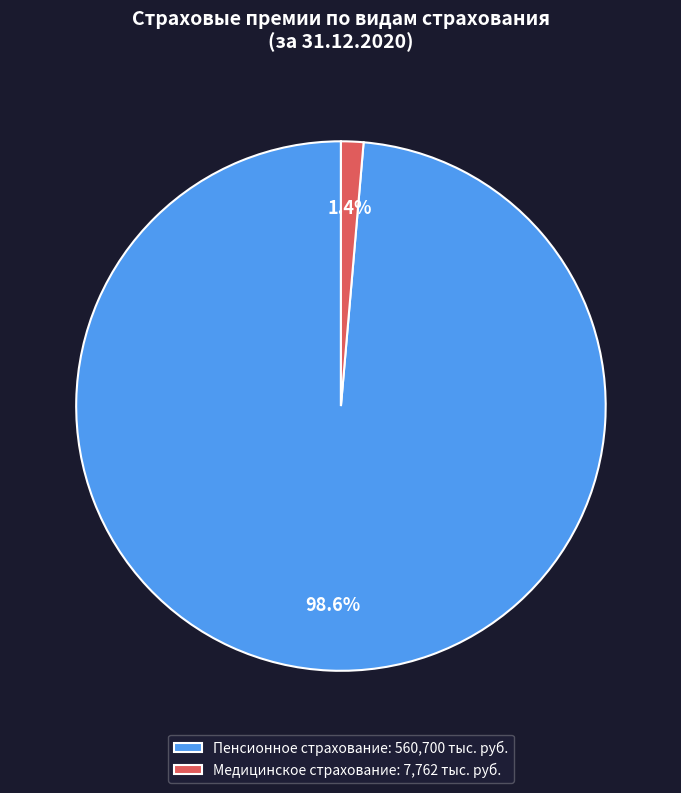

Does Медицинское страхование: 7,762 тыс. руб. represent more than half of the total?

No